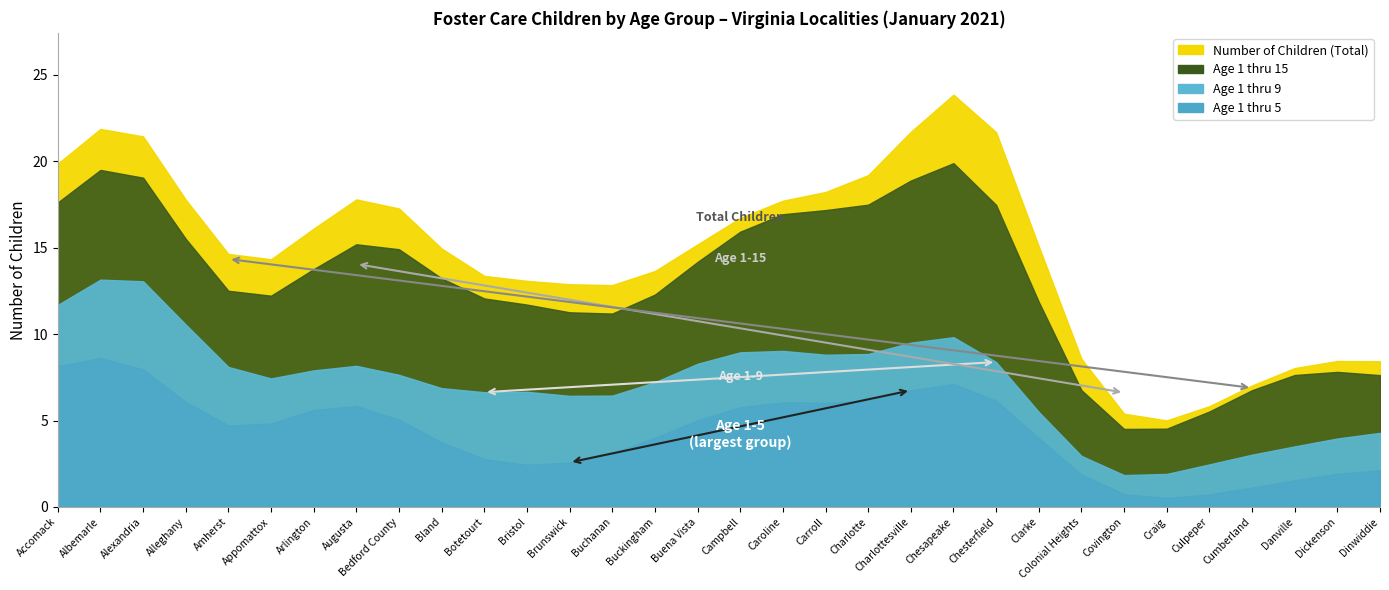

Which label corresponds to the smallest value in the chart?

Number_of_Children